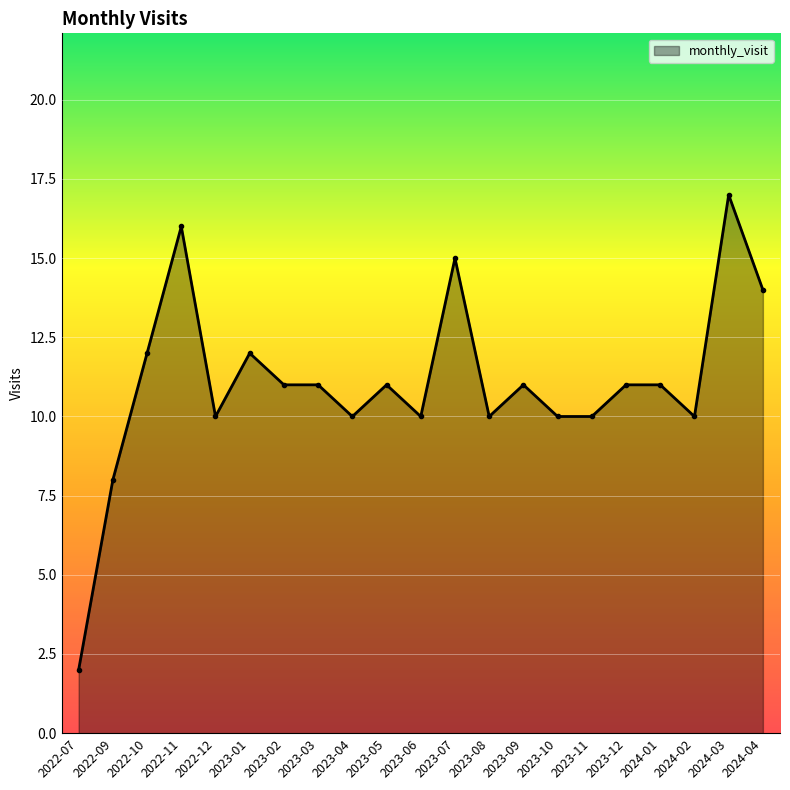

What is the difference between the second highest and second lowest values?

8